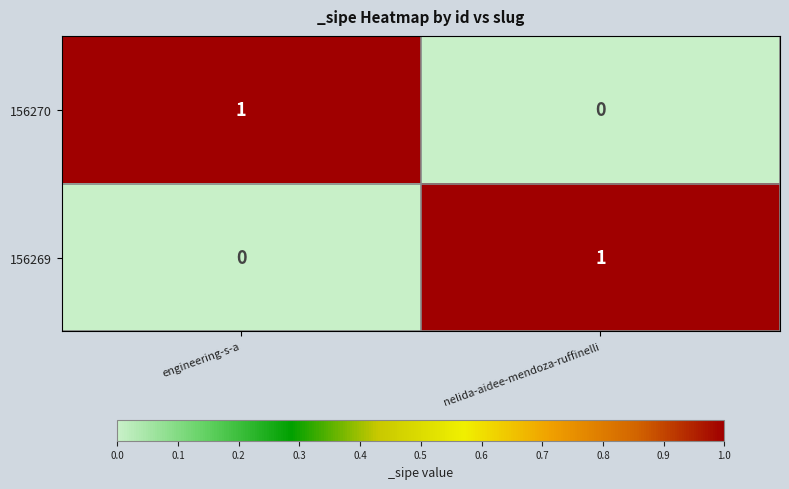

True or false: 156269 has a value of 0 at engineering-s-a.

True